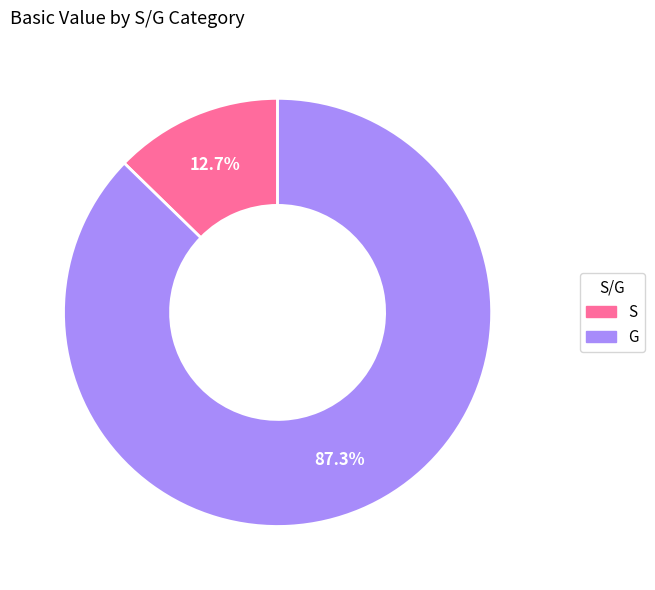

Combined, do G and S account for over 50%?

Yes